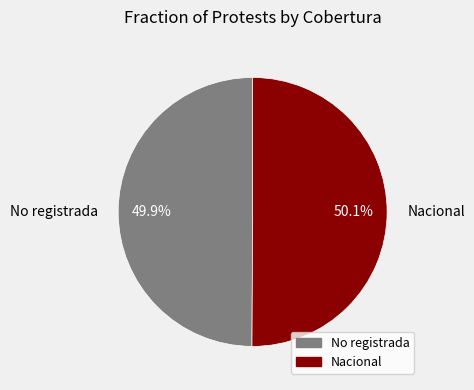

True or false: Nacional accounts for 65% of the total.

False